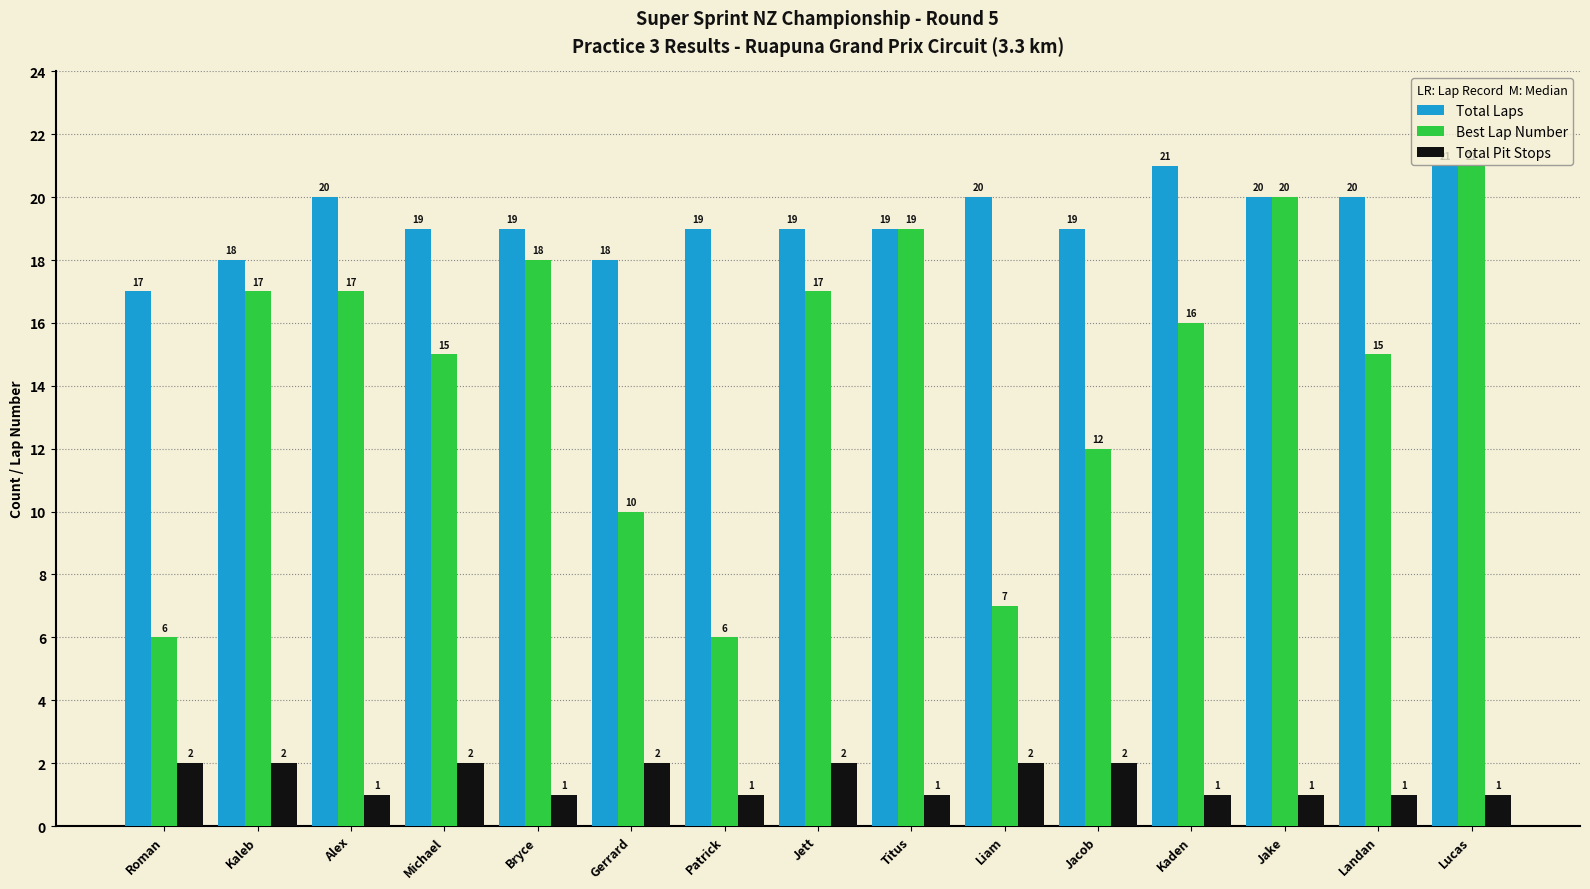

The value of Best Lap Number at Landan is 15. True or false?

True